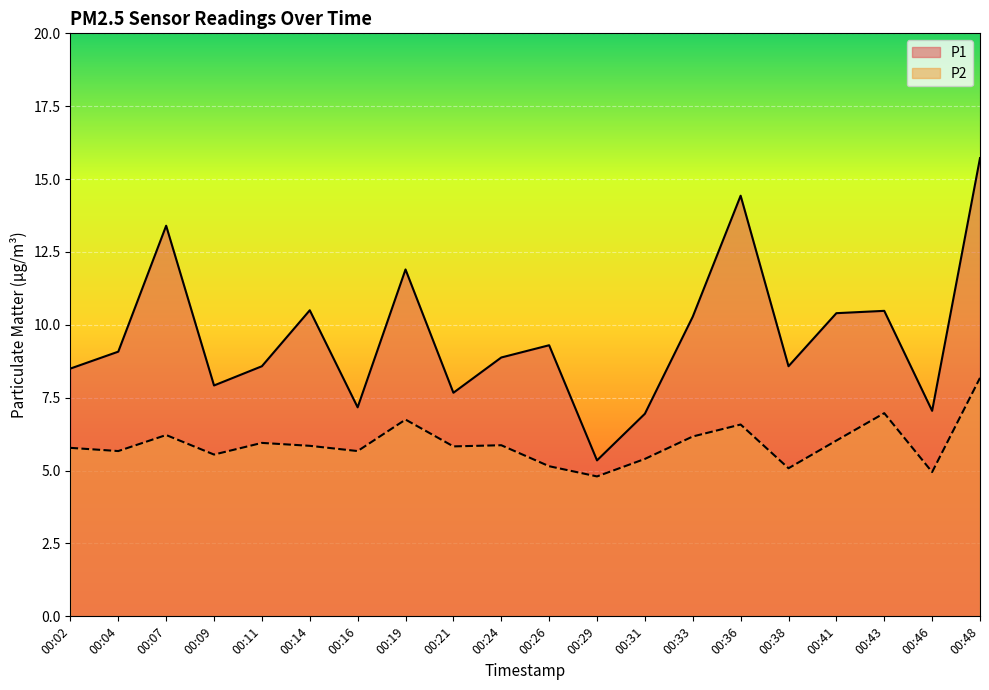

At which category is the sum across all series the highest?

00:48